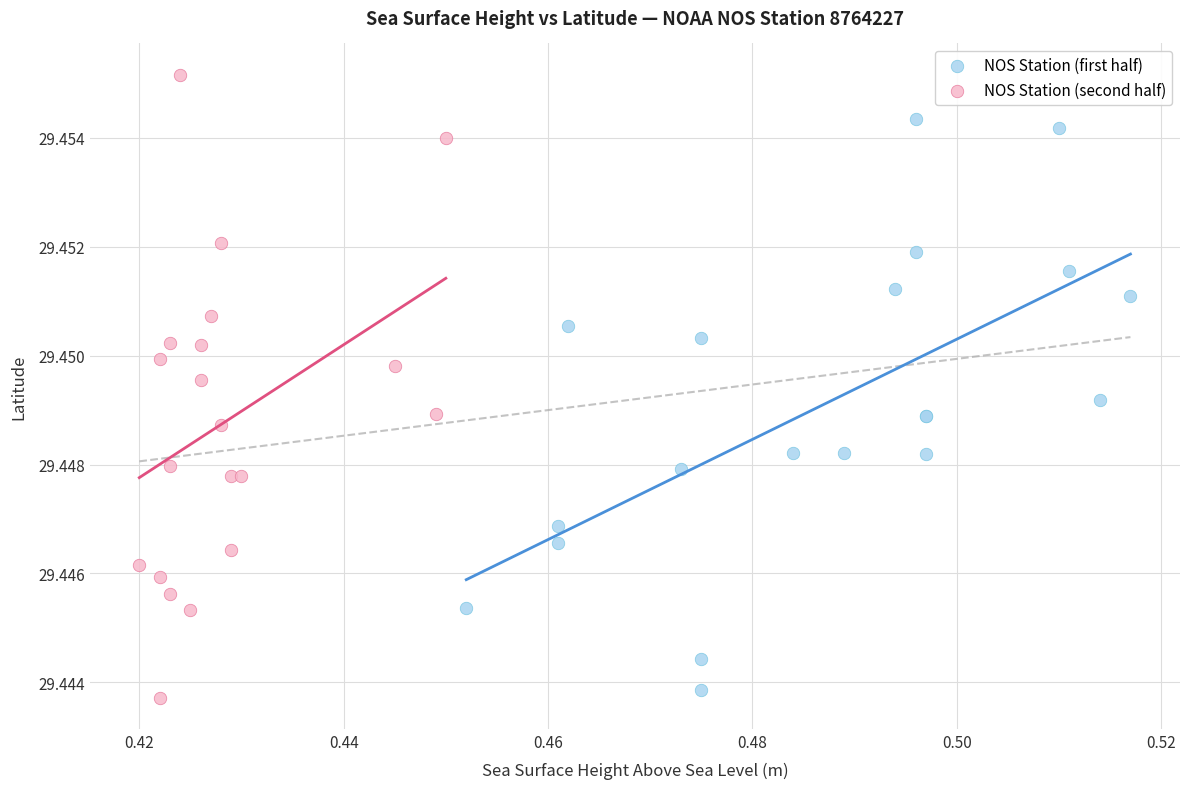

Which series contains the highest Y value?

NOS Station (second half)